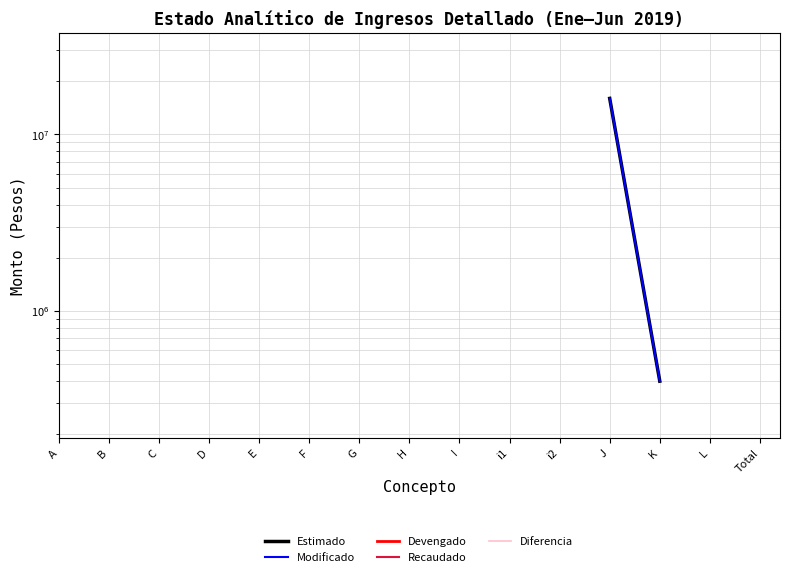

Count the number of data series in this chart.

5